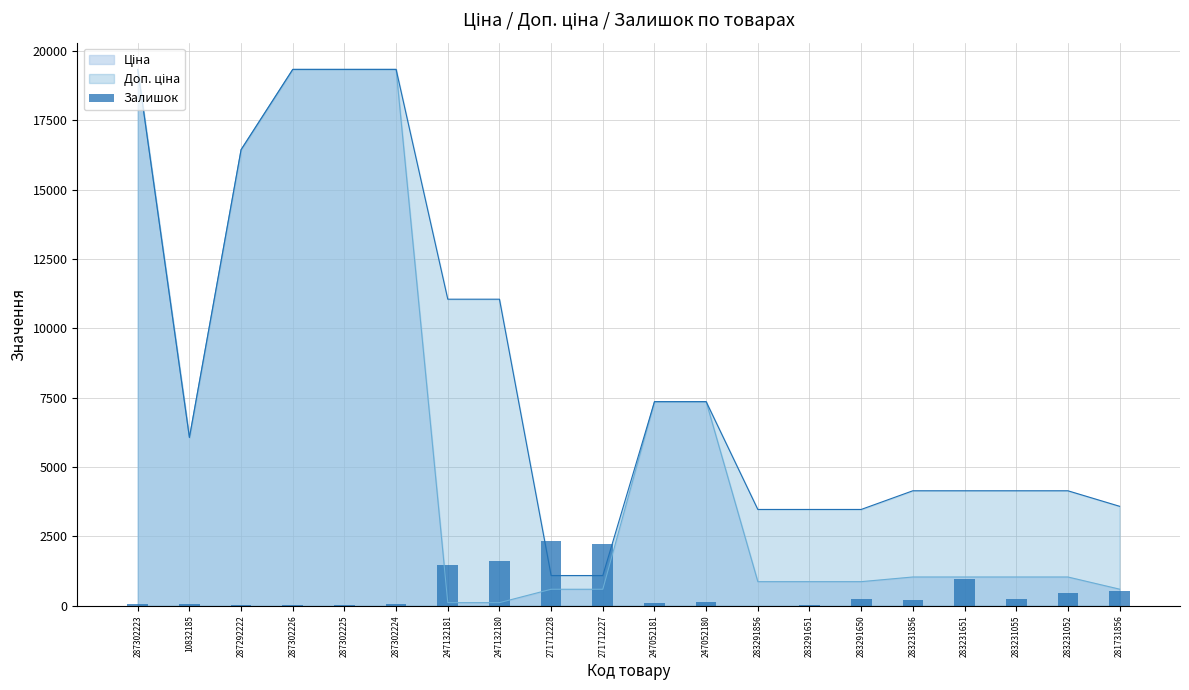

What is the change in value from 283291651 to 283231856?

+173.8